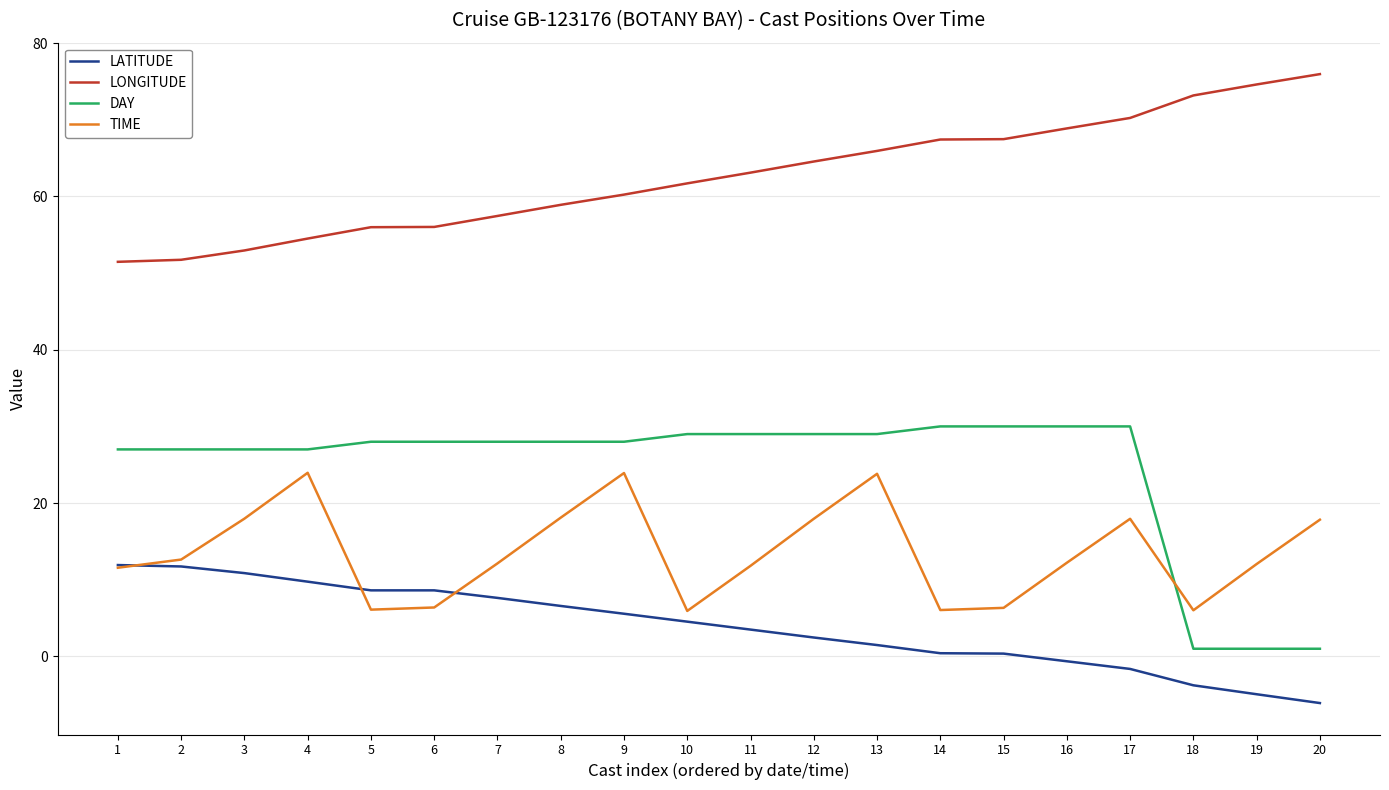

What is the sum of all LONGITUDE values?

1252.2